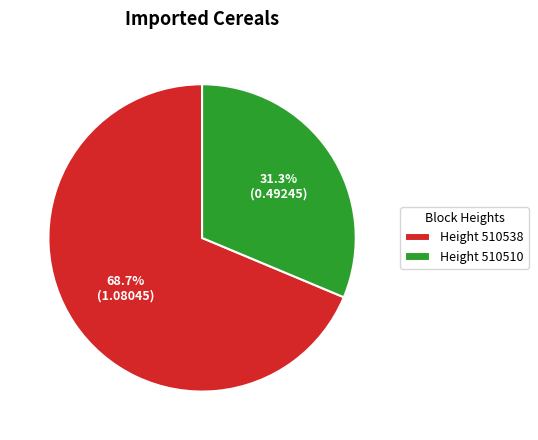

What percentage do Height 510510 and Height 510538 together represent?

100.0%